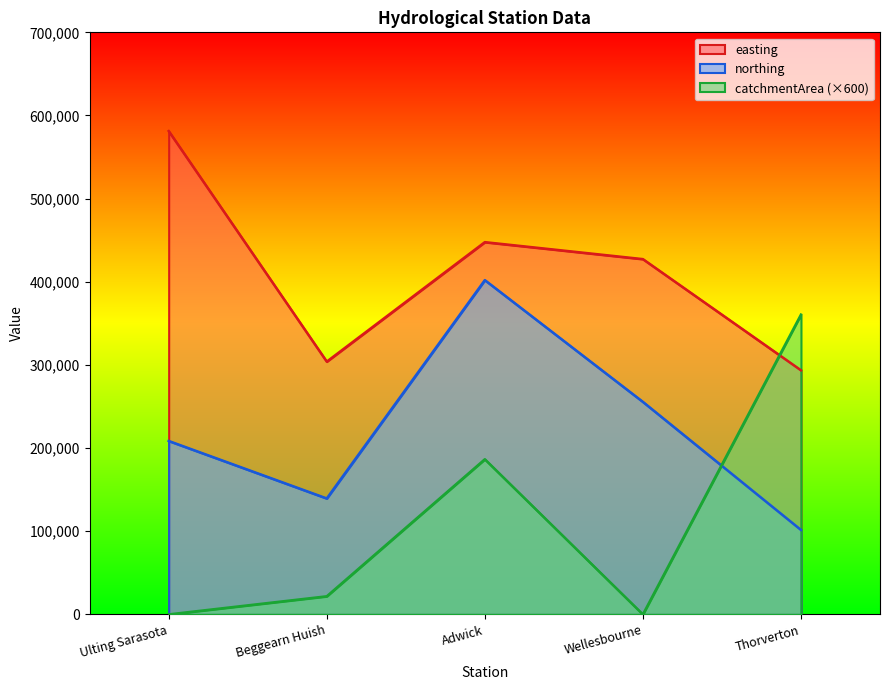

Rank the series by their maximum value, from highest to lowest.

easting, northing, catchmentArea